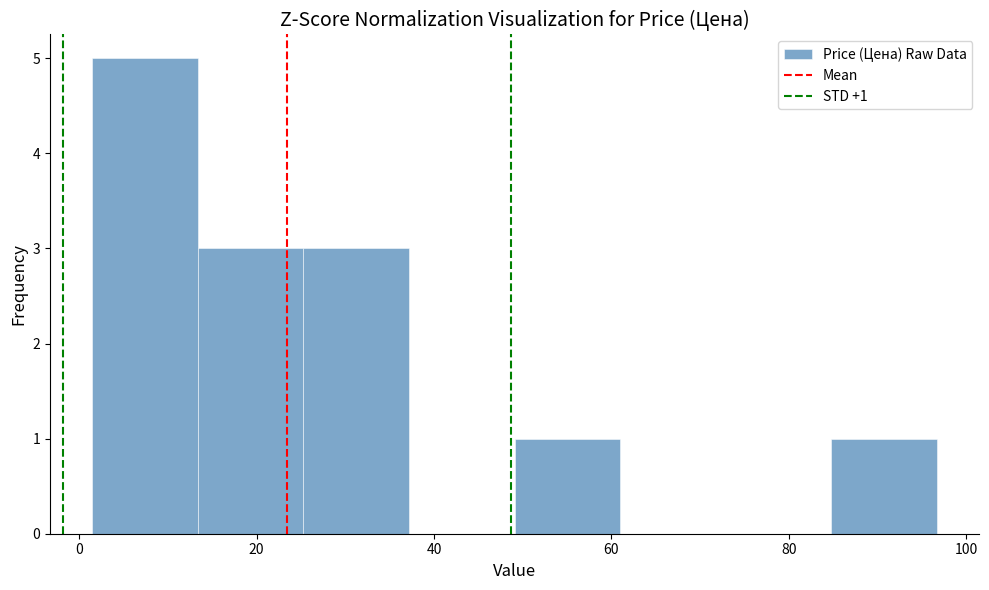

Which range on the x-axis has the tallest bar?

2 to 14